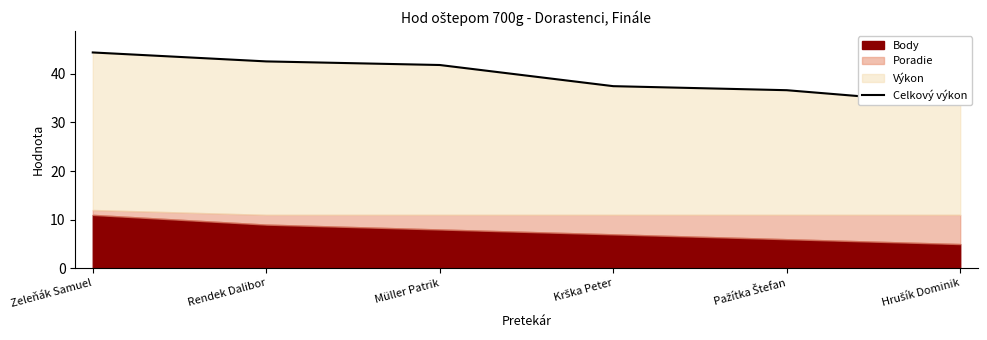

What is the minimum value shown in the chart?

33.7